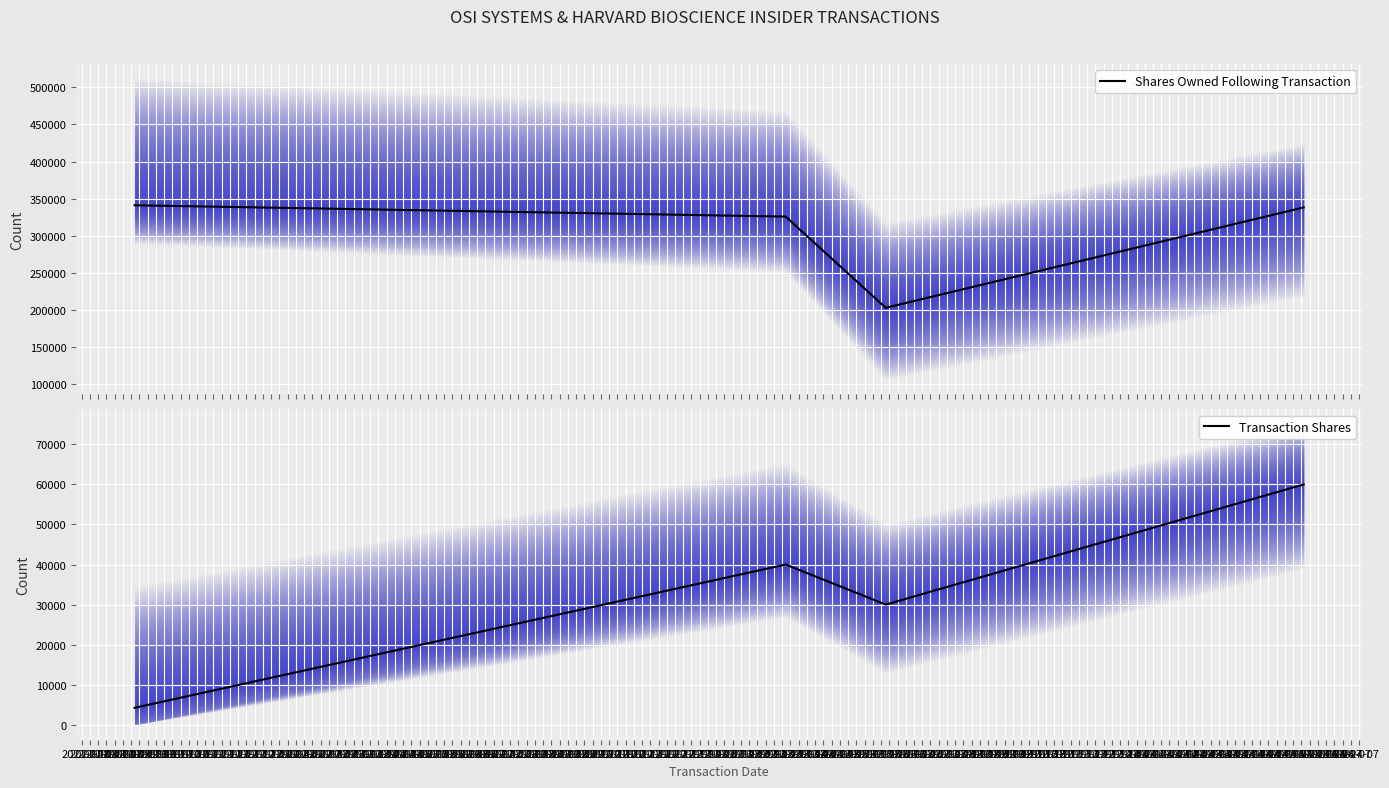

Is this an area chart (filled region under the line)?

No